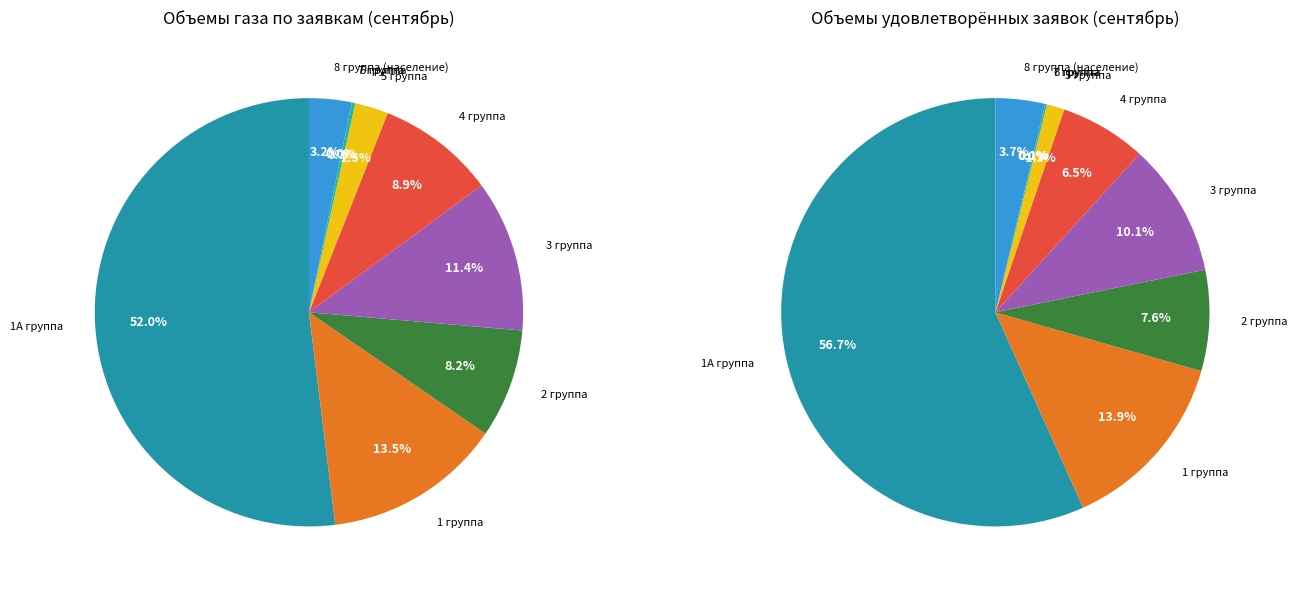

Count the number of slices in the pie.

9